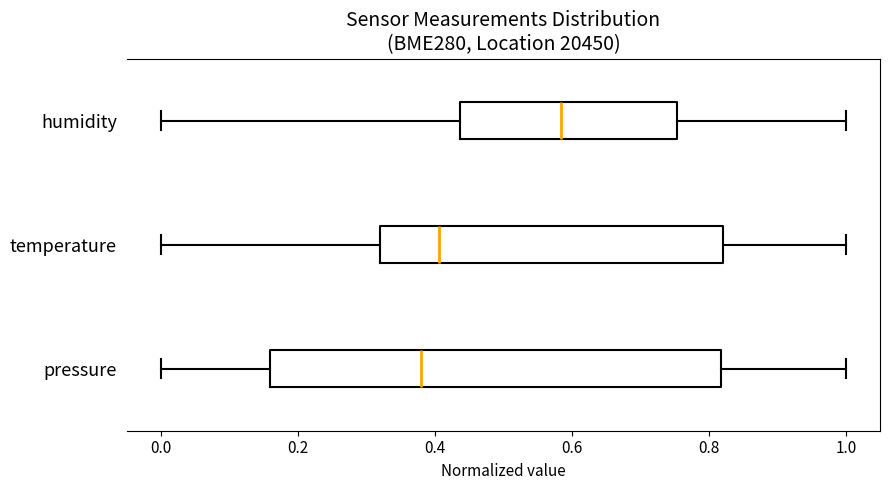

Which box has the furthest to the right median line?

humidity